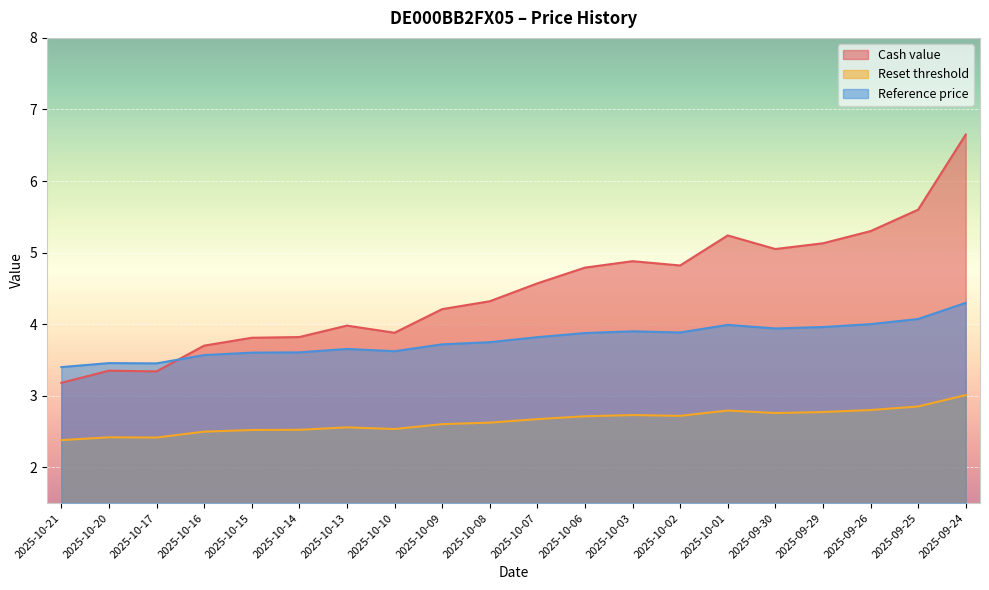

Rank the series by their maximum value, from lowest to highest.

Reset threshold, Reference price, Cash value